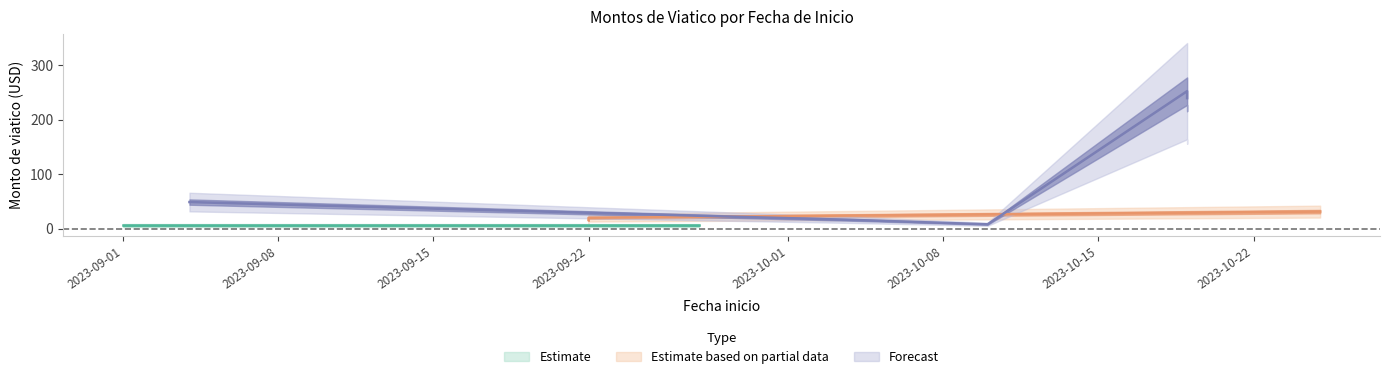

Reading left to right, transcribe all the data shown in this chart.

252.2	239.5	6.0	16.0	20.0	31.3	6.0	48.8	16.0	8.0